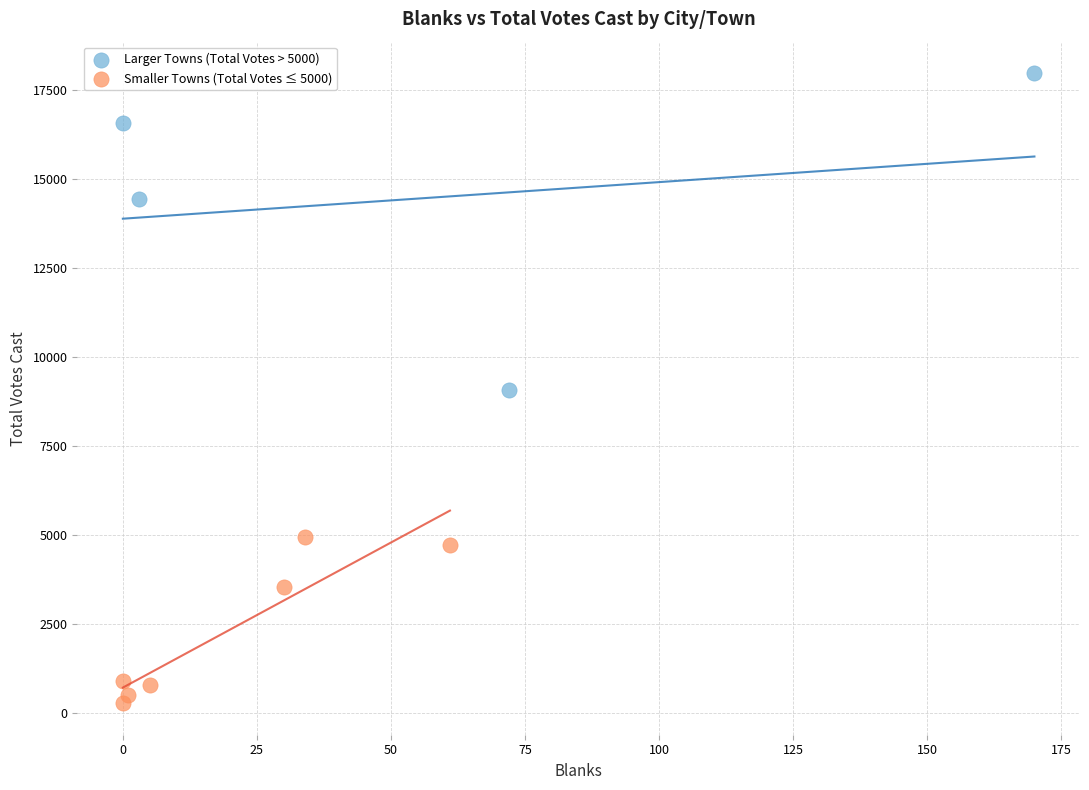

What are all the series names shown in the legend?

Larger Towns (Total Votes > 5000), Smaller Towns (Total Votes ≤ 5000)